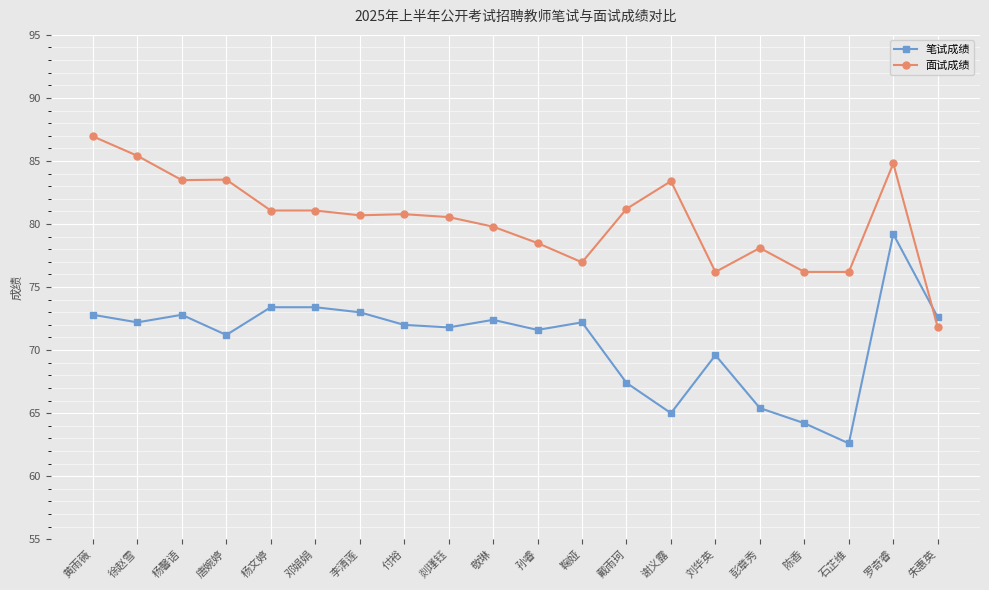

True or false: 面试成绩 has more than 1 points higher than both neighbors.

True